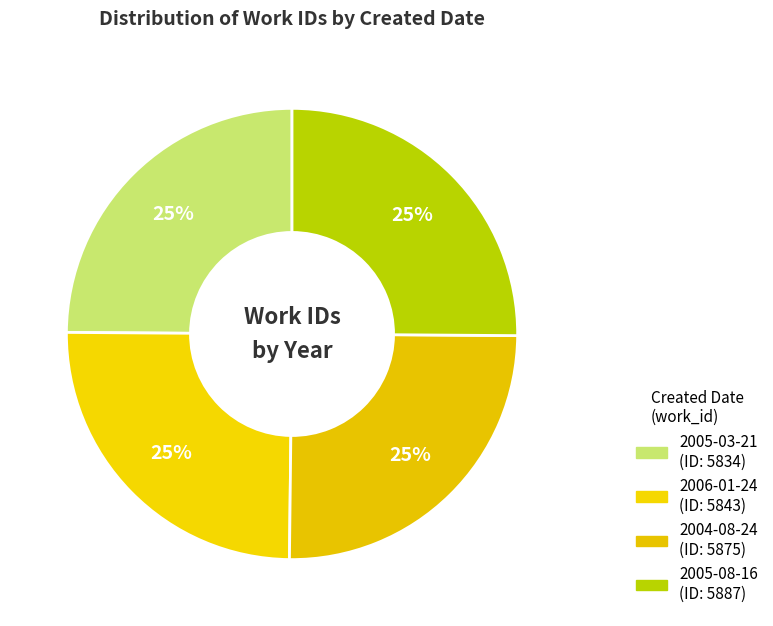

Count the number of slices in the pie.

4